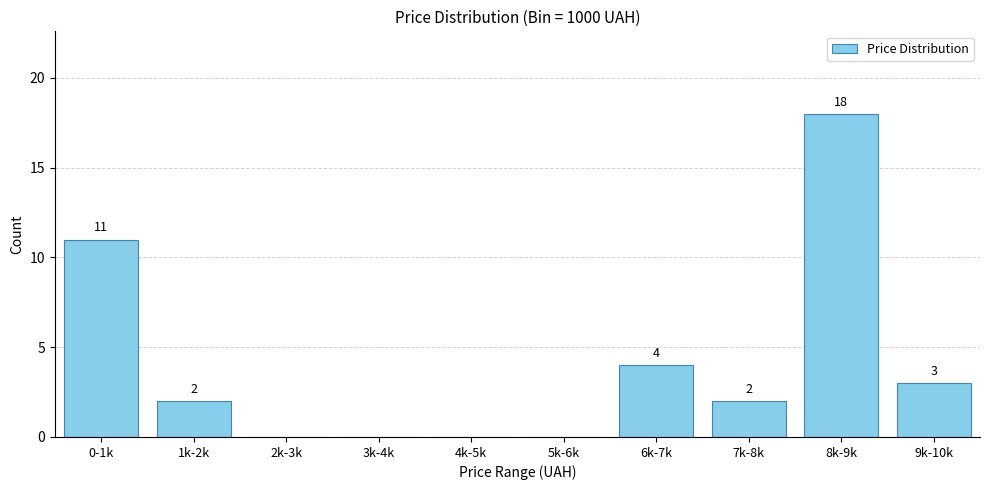

Reading left to right, list all the values displayed in this chart.

0-1k=11	1k-2k=2	2k-3k=0	3k-4k=0	4k-5k=0	5k-6k=0	6k-7k=4	7k-8k=2	8k-9k=18	9k-10k=3